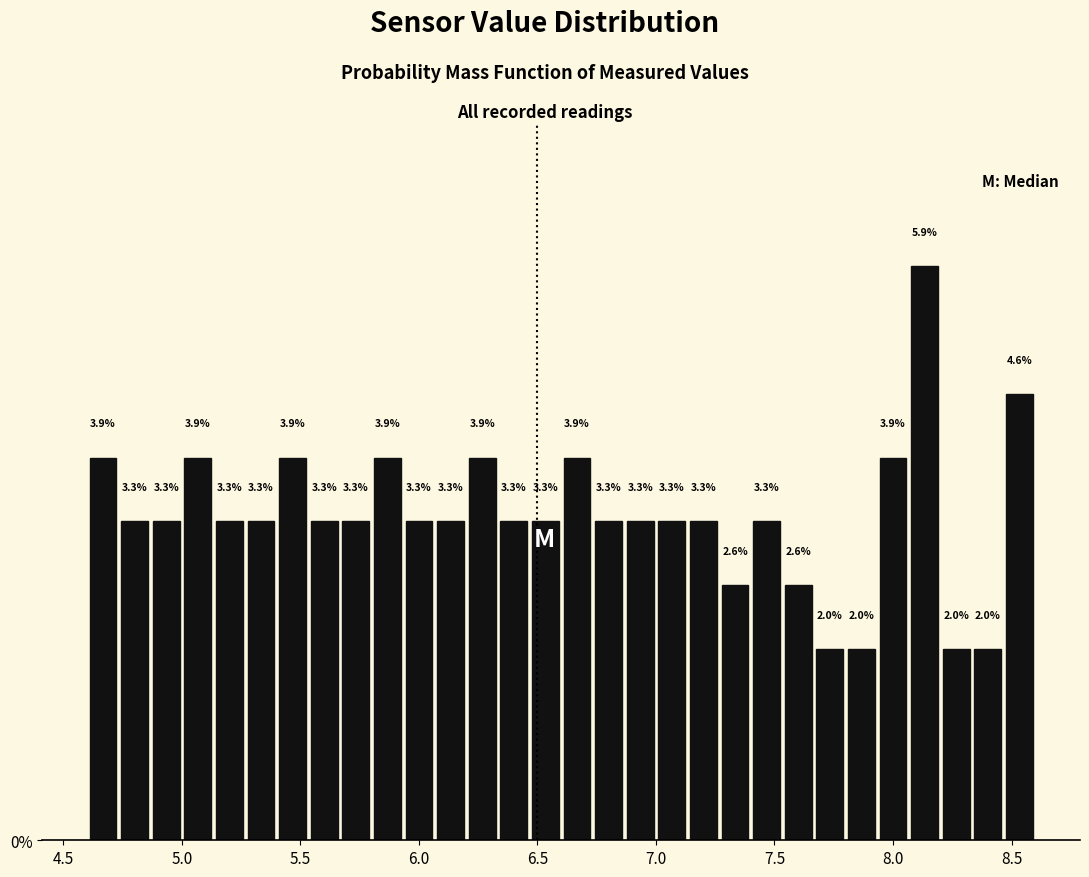

Read against the x-axis, roughly where is the centre of the tallest bar?

8.15